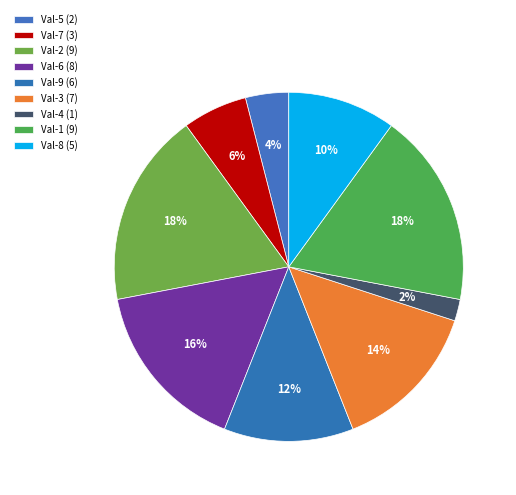

To the nearest percent, what is the difference between the largest and smallest slice percentages?

16%